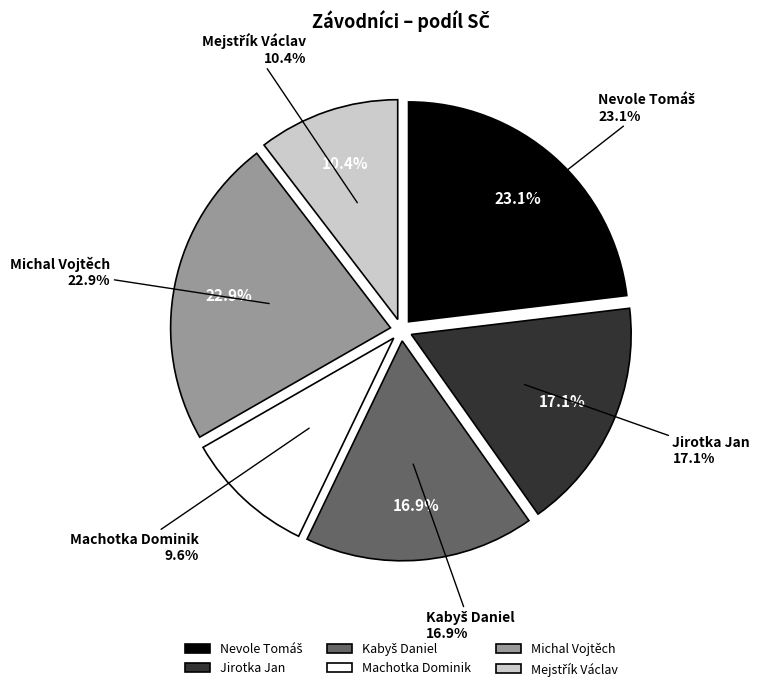

Is the sum of Mejstřík Václav and Machotka Dominik greater than half?

No